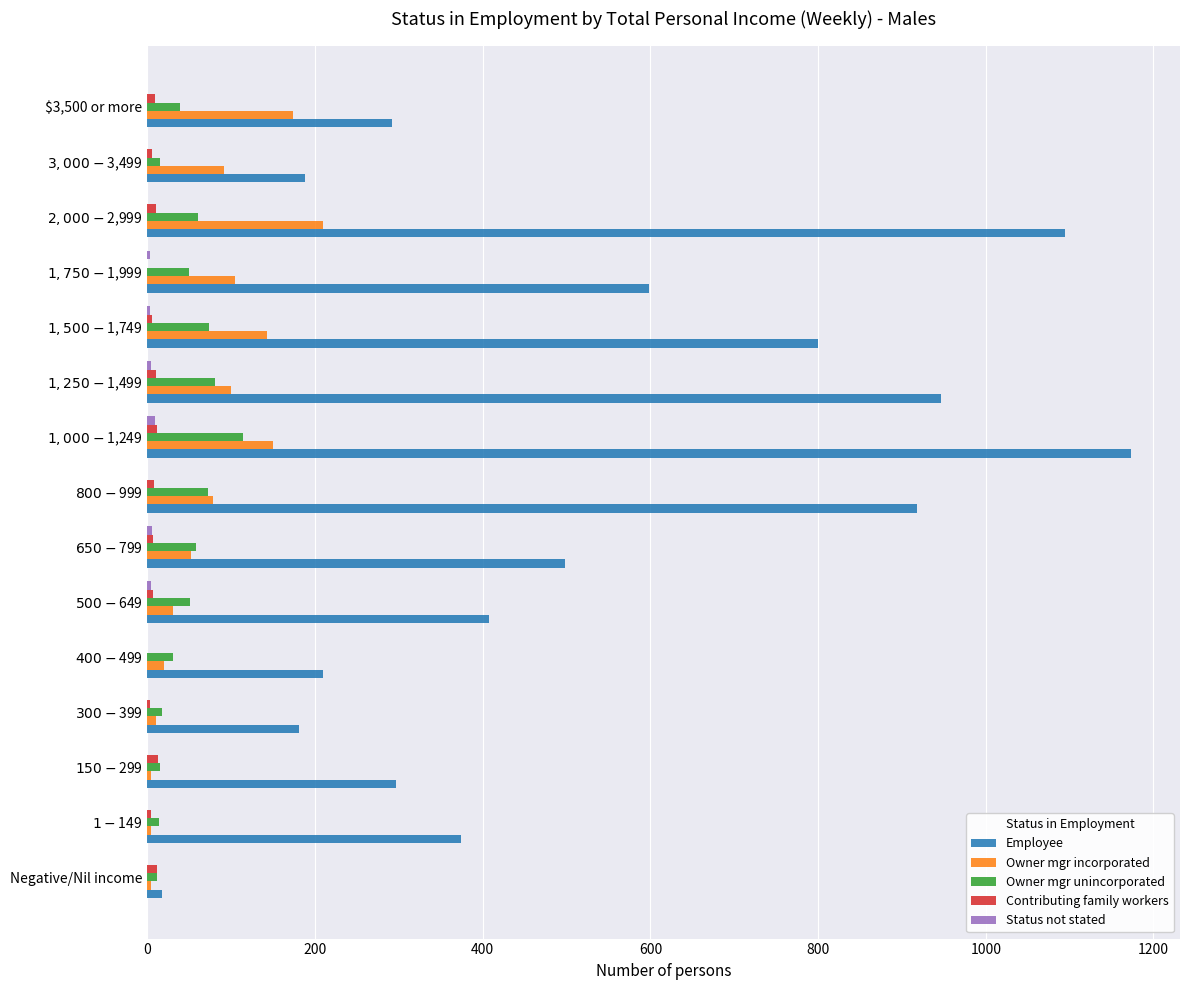

How many series are shown in this chart?

5